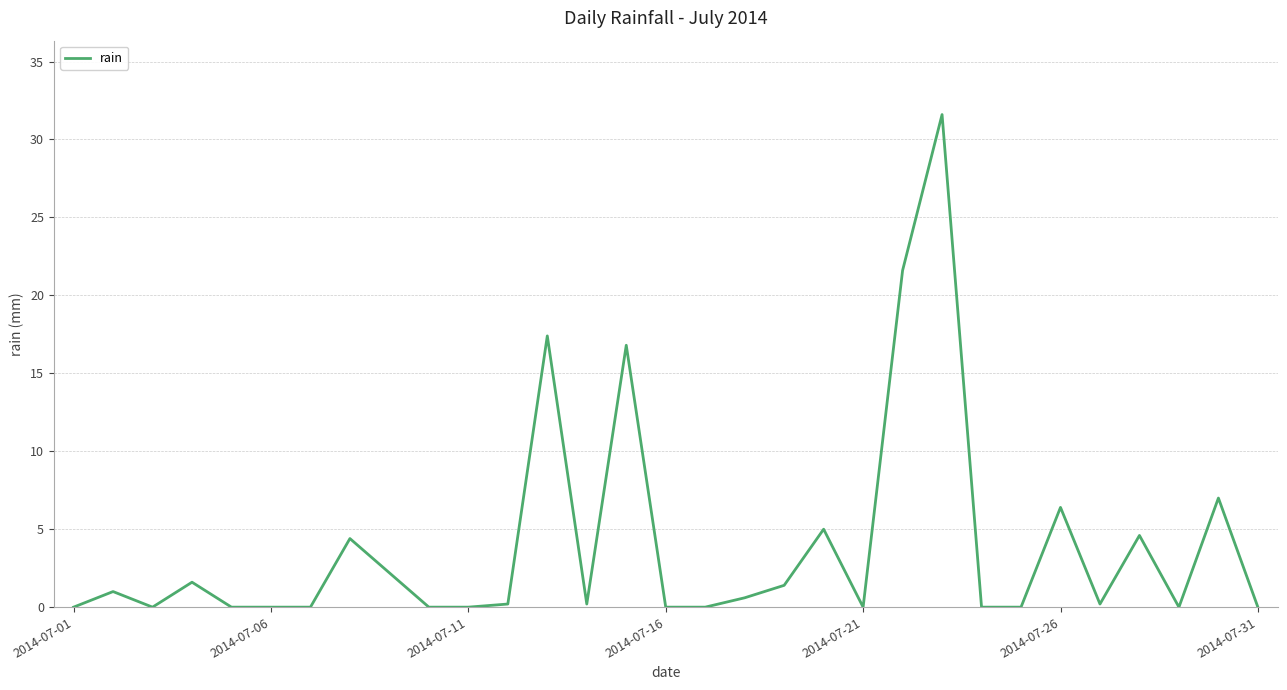

What is the maximum value shown in the chart?

31.6